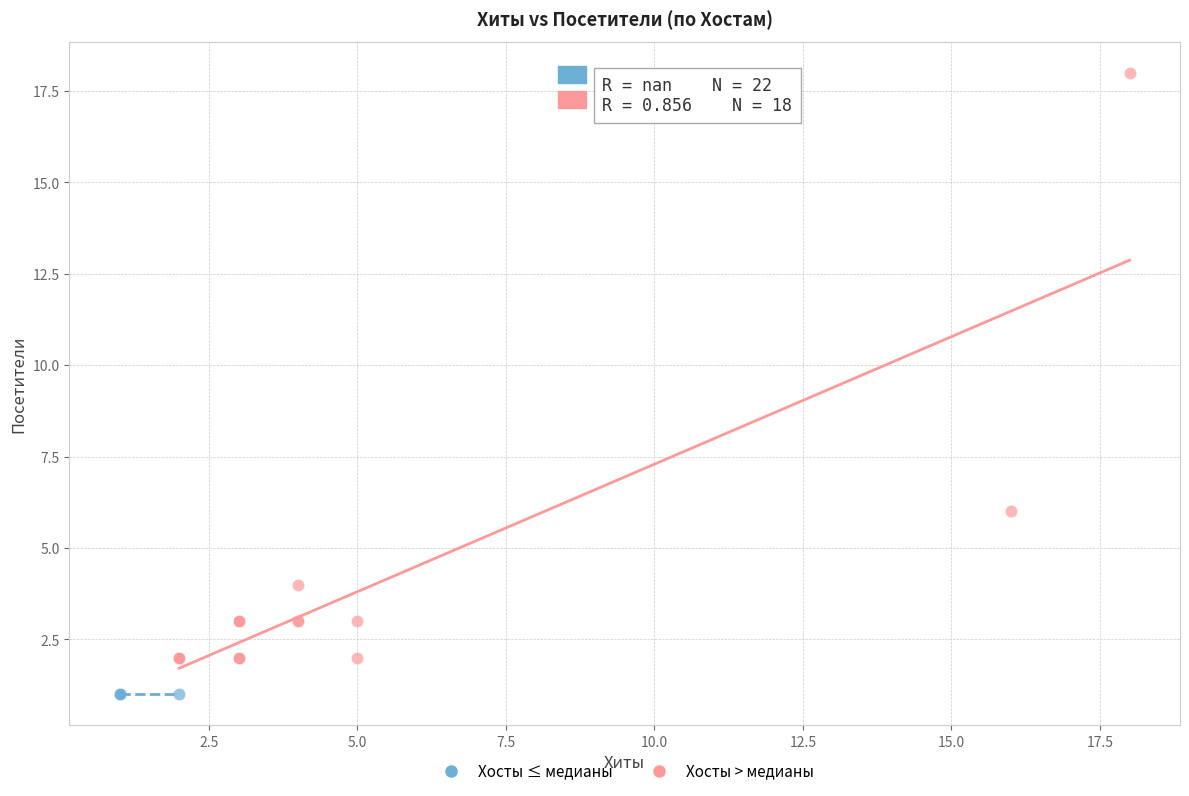

Which series contains the lowest Y value?

Хосты ≤ медианы